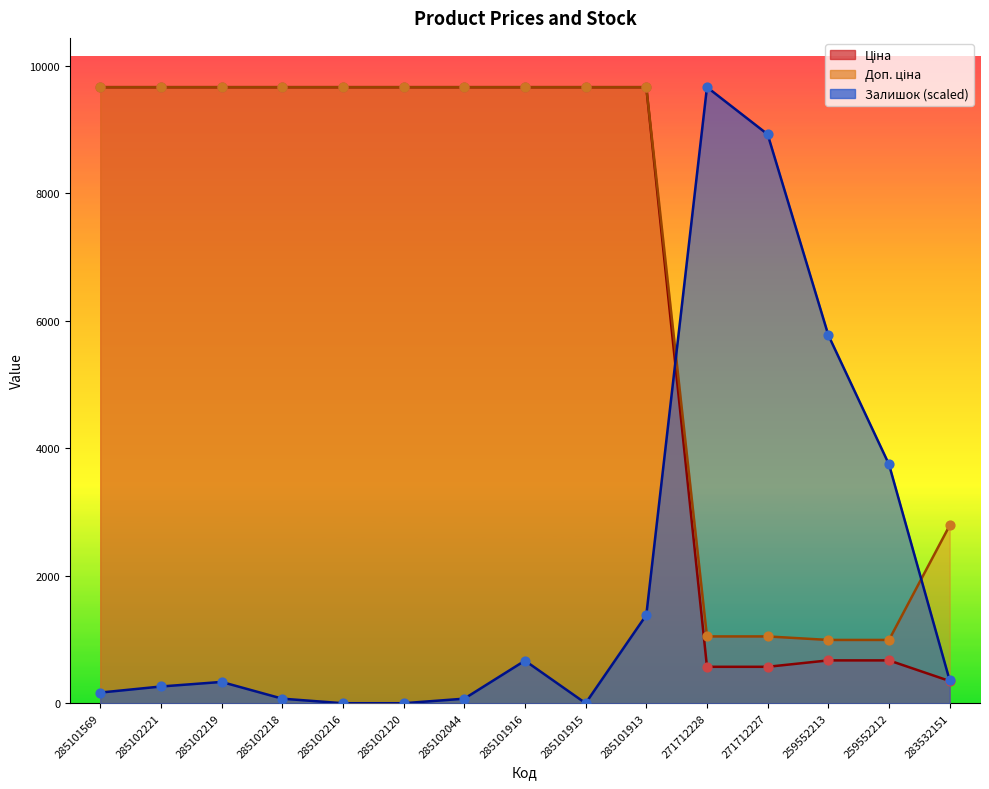

Which series has the largest total across all categories?

Доп. ціна